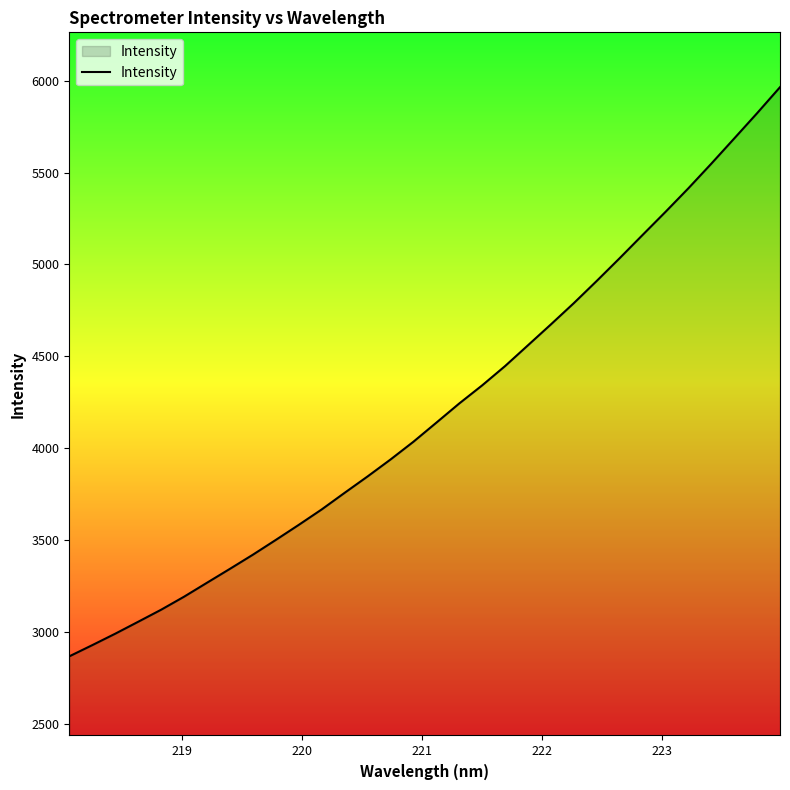

True or false: there are more than 0 points higher than both neighbors.

False